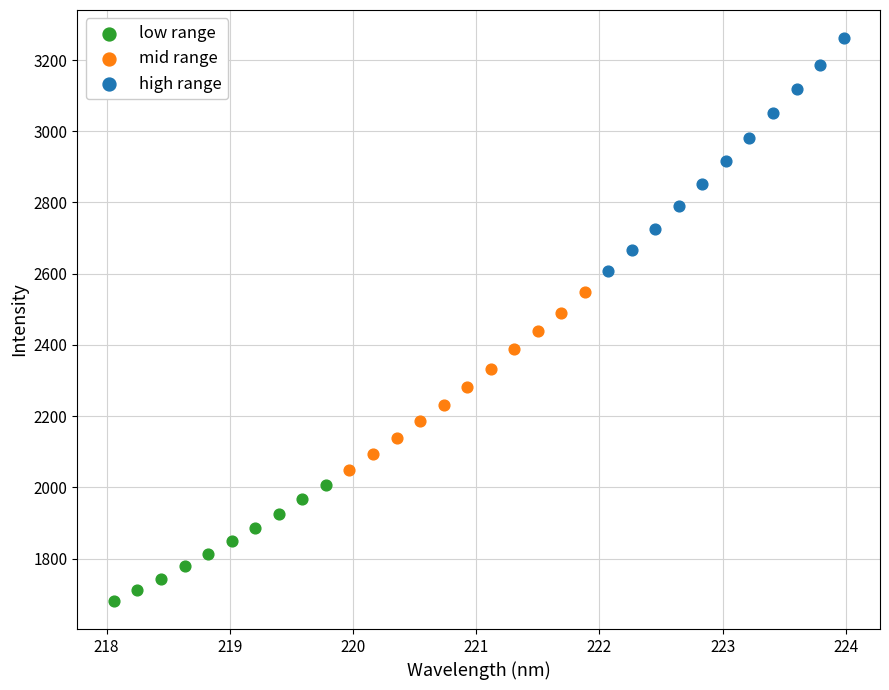

Which series reaches the minimum Y coordinate?

low range